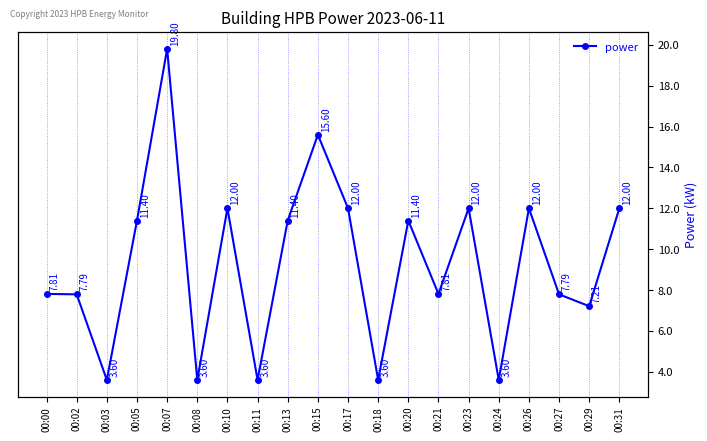

Rank the categories by value from highest to lowest.

00:07, 00:15, 00:10, 00:17, 00:23, 00:26, 00:31, 00:05, 00:13, 00:20, 00:00, 00:21, 00:02, 00:27, 00:29, 00:03, 00:08, 00:11, 00:18, 00:24